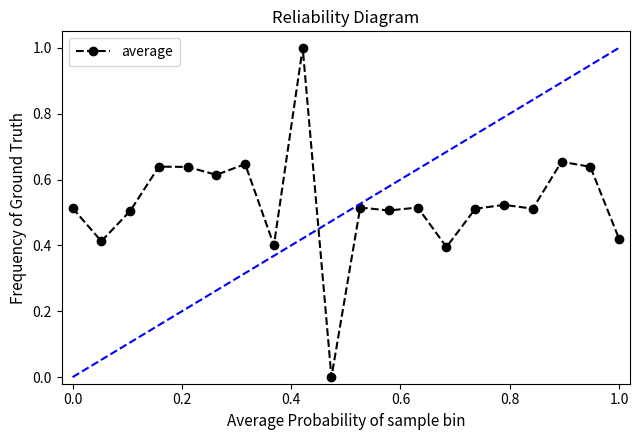

How many lines are shown in the chart?

1